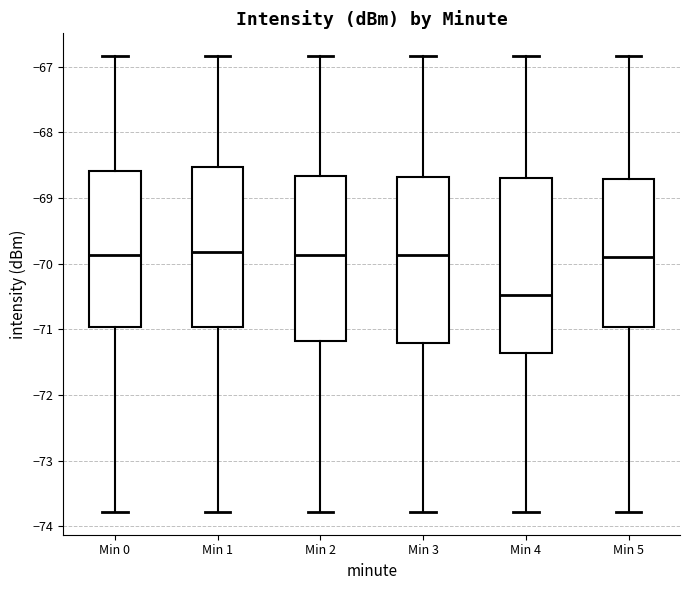

Which box has the lowest median line?

Min 4